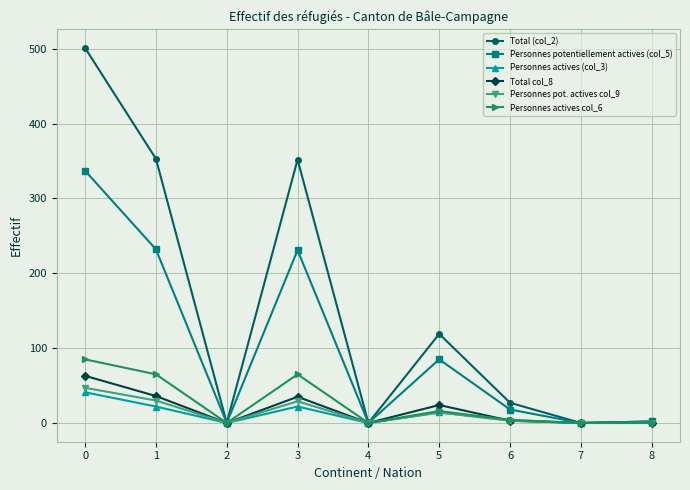

Which series changed the most between 1 and 5?

Total (col_2)